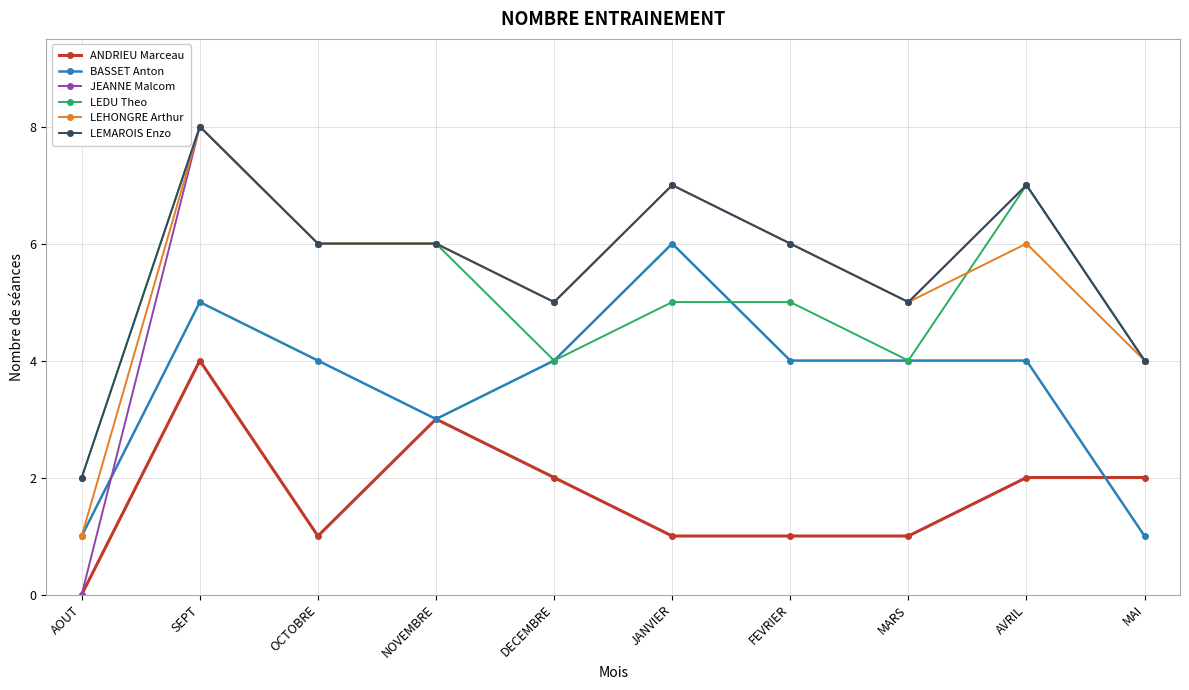

True or false: LEDU Theo and ANDRIEU Marceau cross at least once.

False